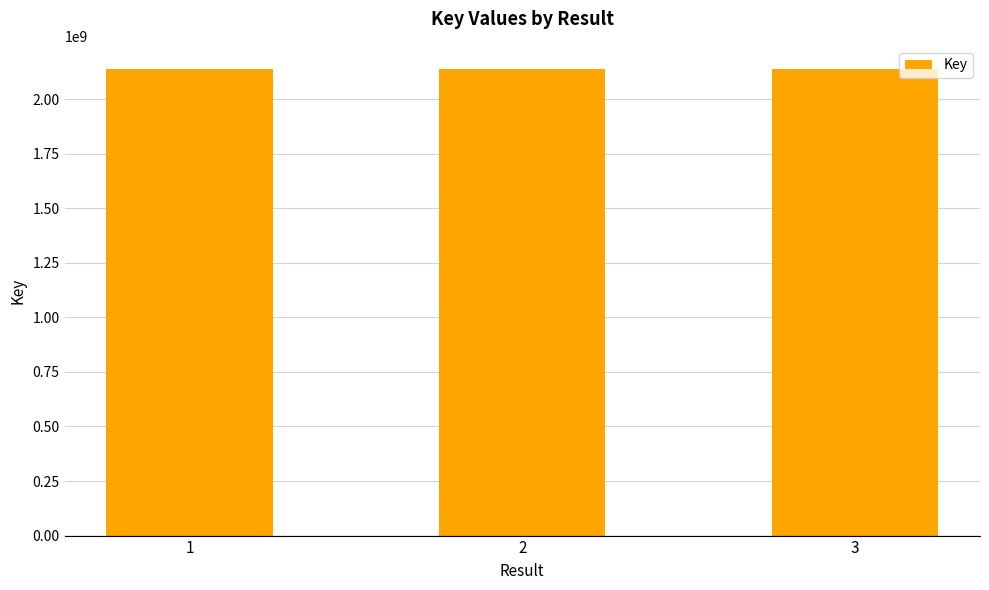

What is the ratio of the value at 1 to the value at 2?

1.0